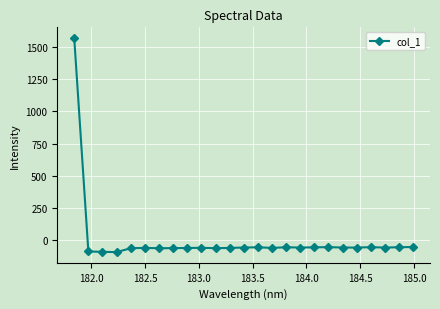

What is the difference between the second highest and second lowest values?

37.7